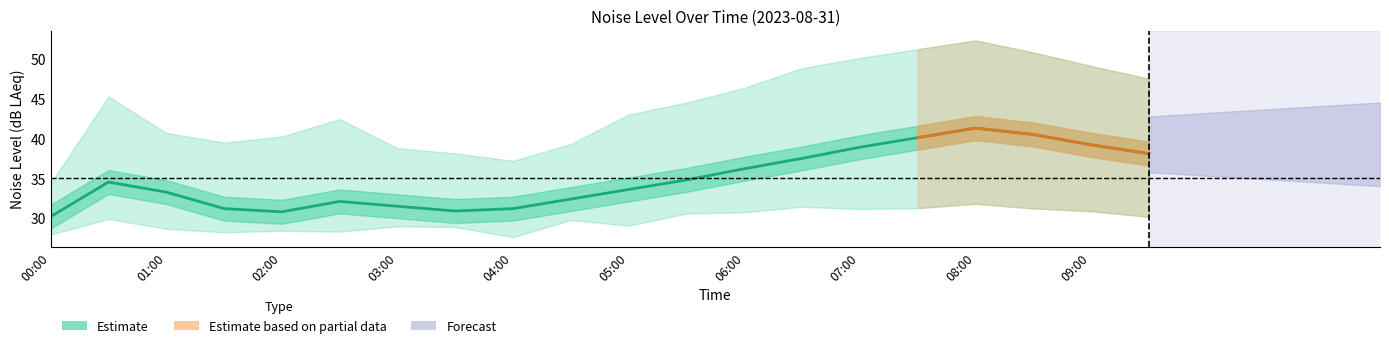

What is the label of the 12th point from the right?

04:00